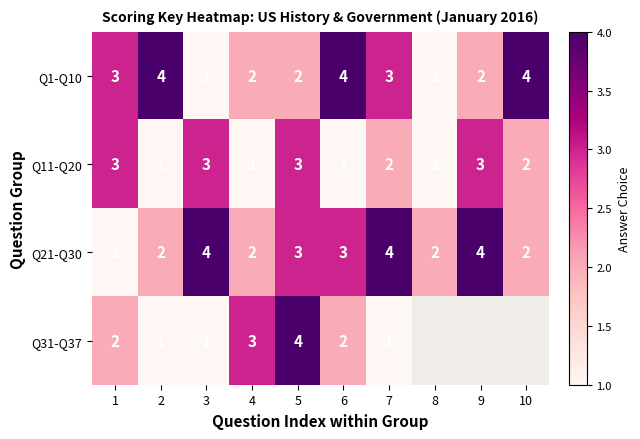

What is the difference between the maximum and second lowest values in the Q1-Q10 series?

3